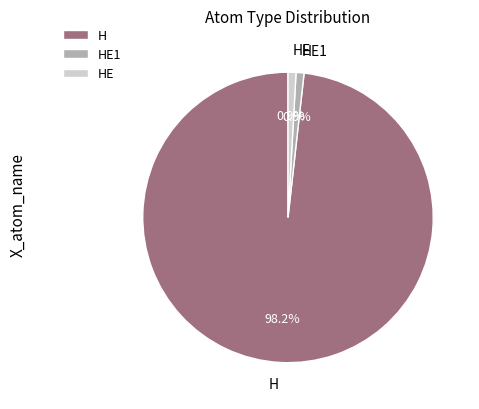

To the nearest percent, what percentage of the pie is HE1?

1%